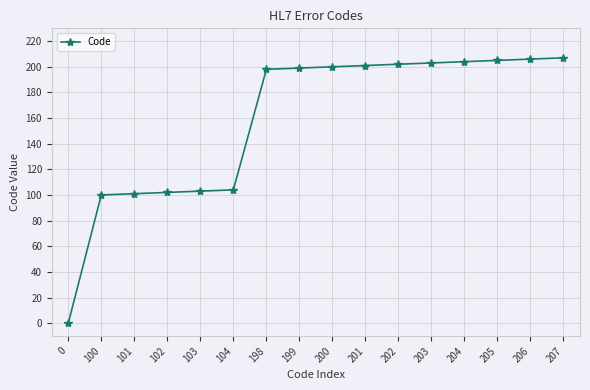

Reading left to right, transcribe all the data shown in this chart.

0	100	101	102	103	104	198	199	200	201	202	203	204	205	206	207